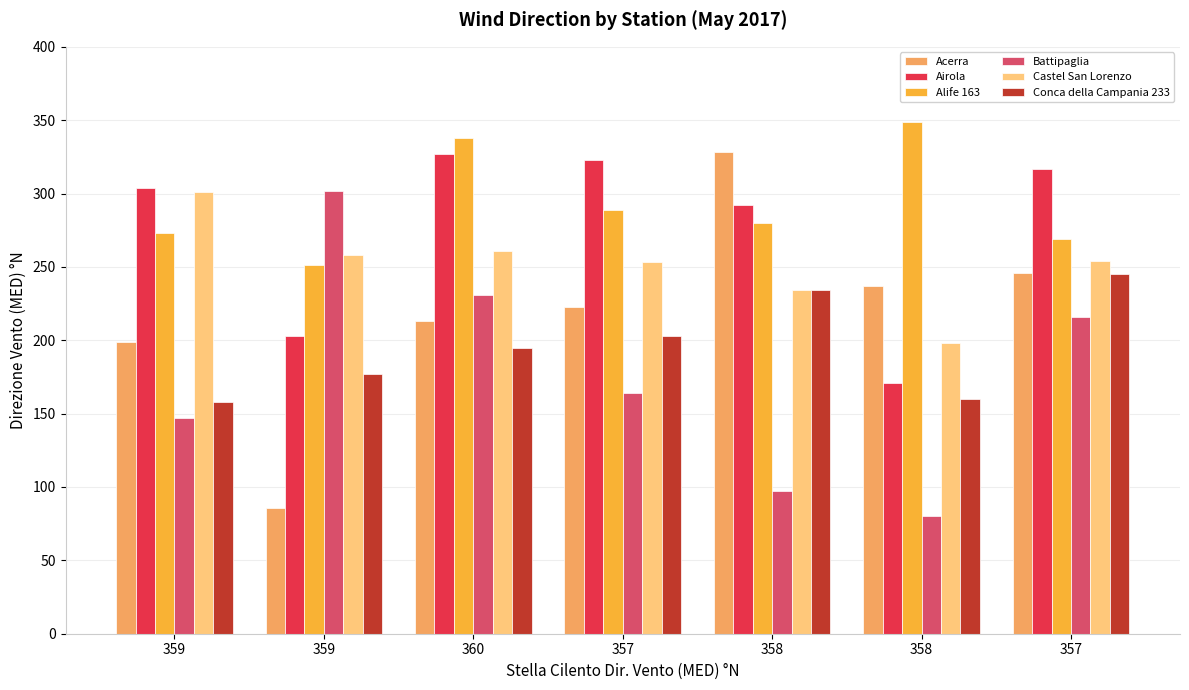

The Acerra series shows 79 at 358. True or false?

False